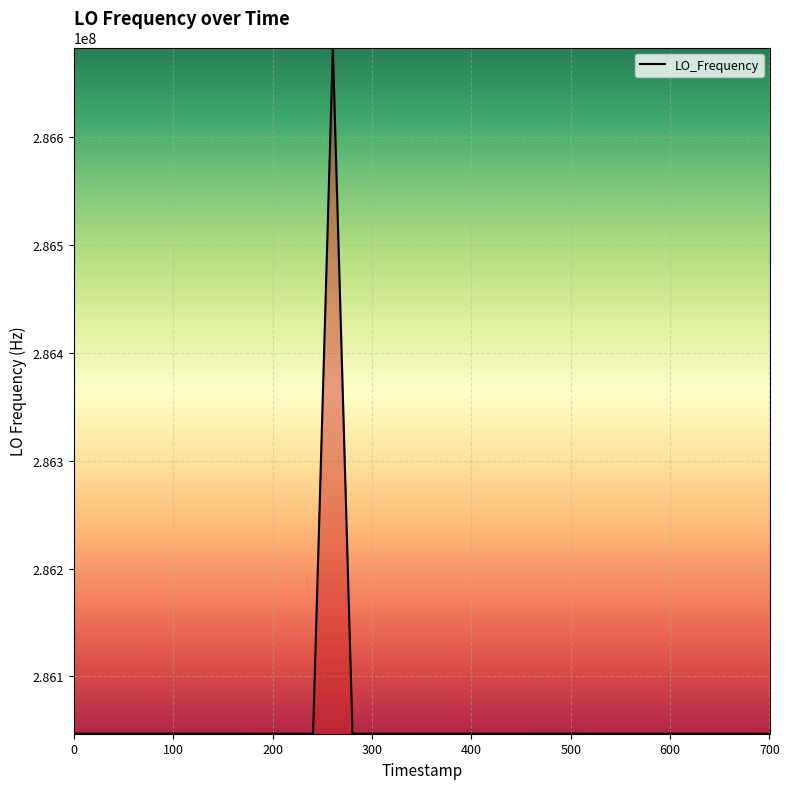

What is the greatest value displayed?

286682707.0